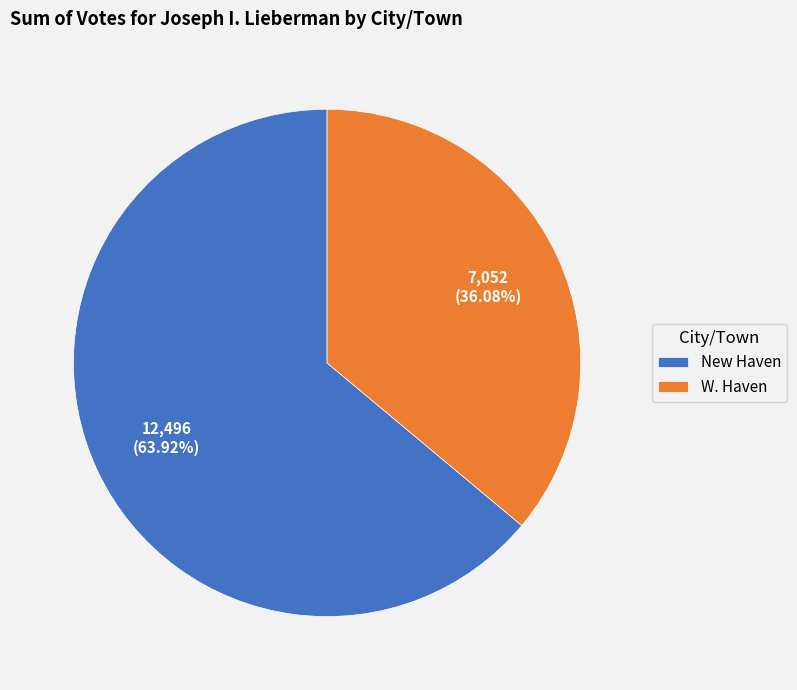

Is there any slice that represents more than half of the pie?

Yes